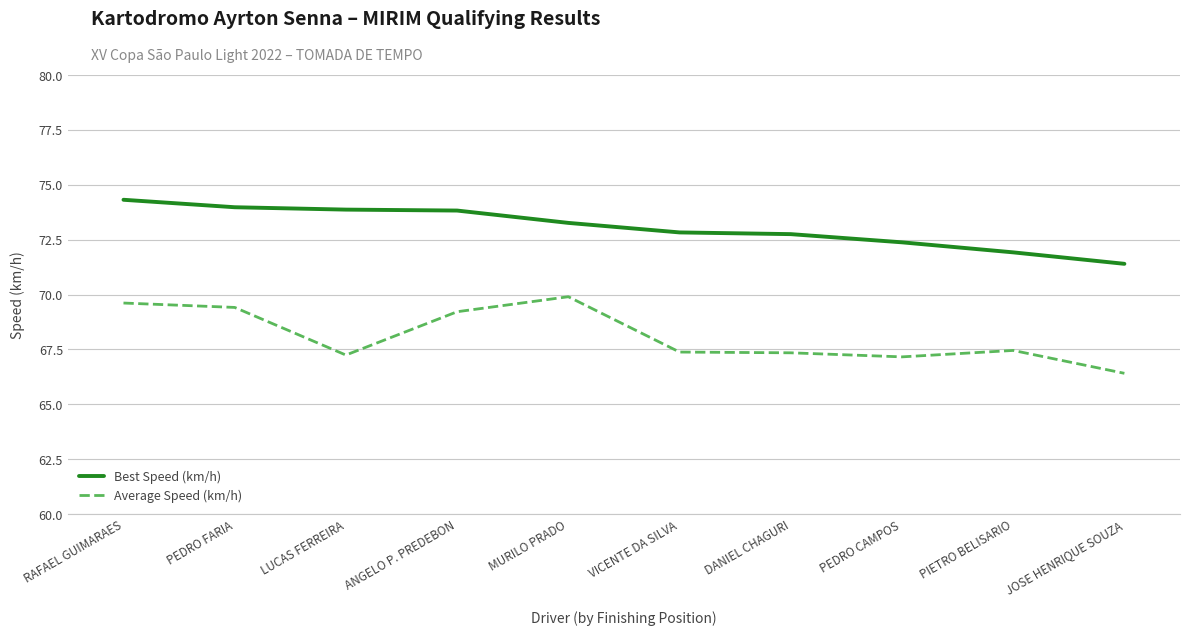

True or false: Best Speed (km/h) has more than 2 points higher than both neighbors.

False